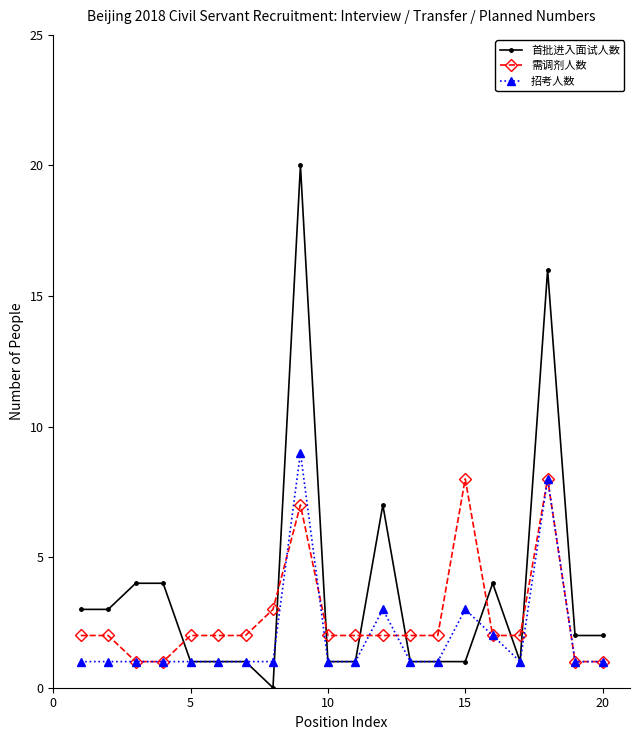

What is the difference between the maximum and second lowest values in the 招考人数 series?

8